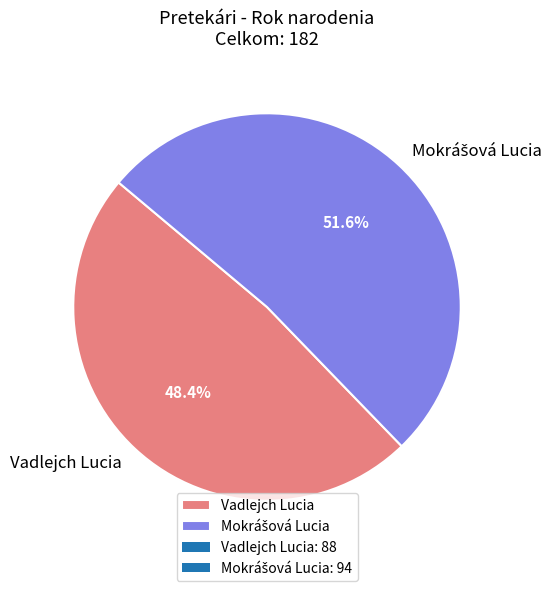

How many segments does this pie chart have?

2